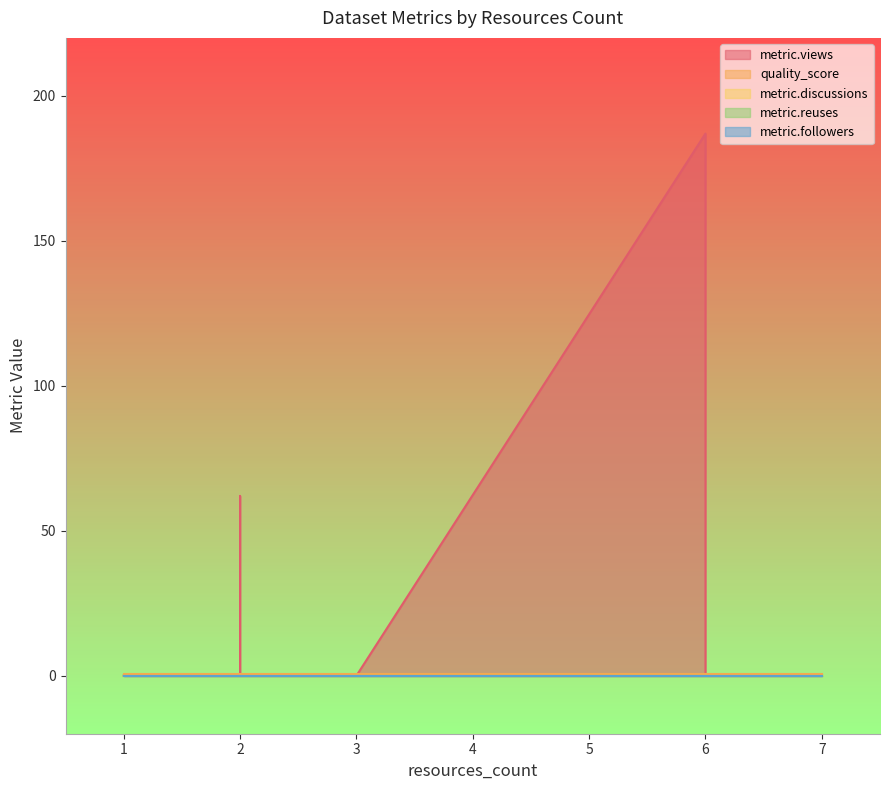

True or false: metric.discussions and quality_score cross at least once.

False